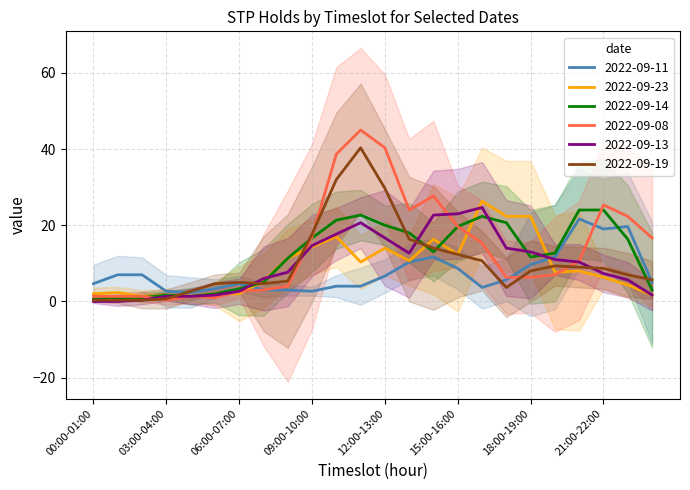

Is it true that 2022-09-13 equals 21.9 at 18:00-19:00?

False